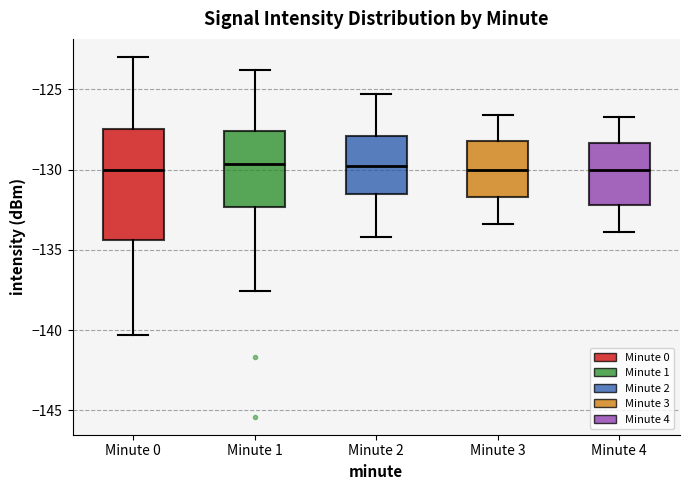

Where does the upper whisker of the box for Minute 2 end on the y-axis? The values are not printed on the chart, so give them approximately, as read against the axis.

-125.5